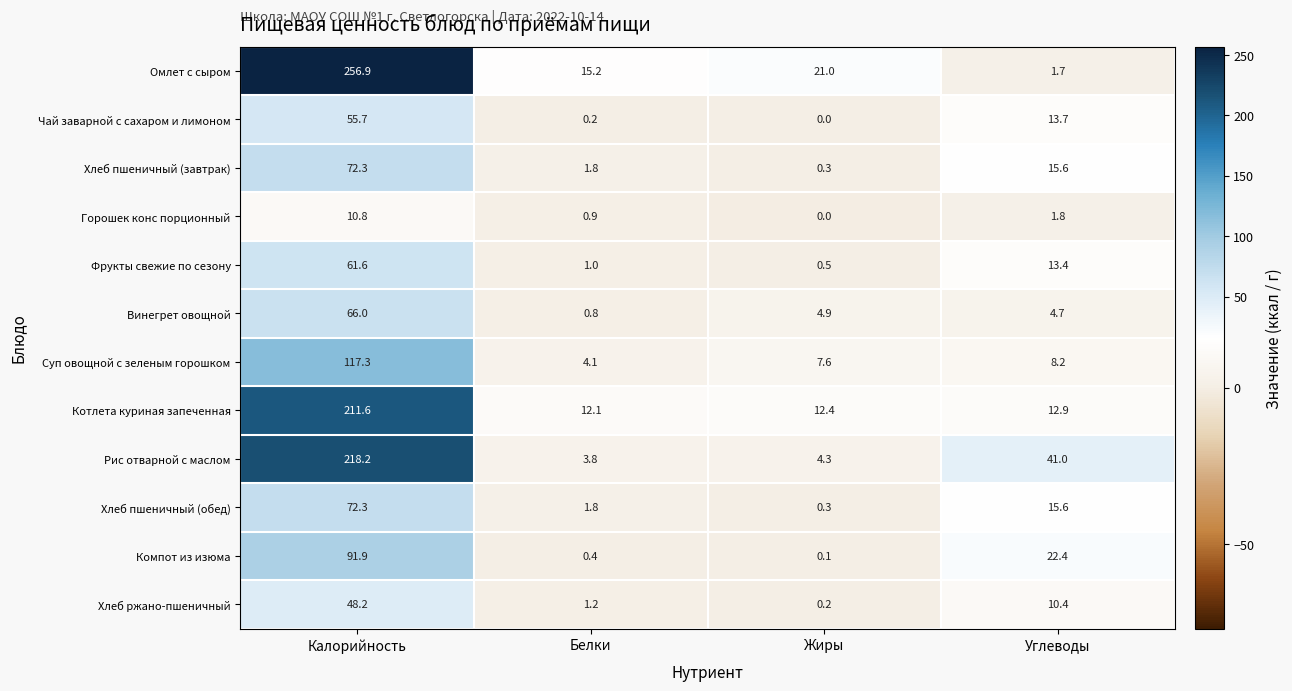

Rank the categories by Чай заварной с сахаром и лимоном value from highest to lowest.

Калорийность, Углеводы, Белки, Жиры